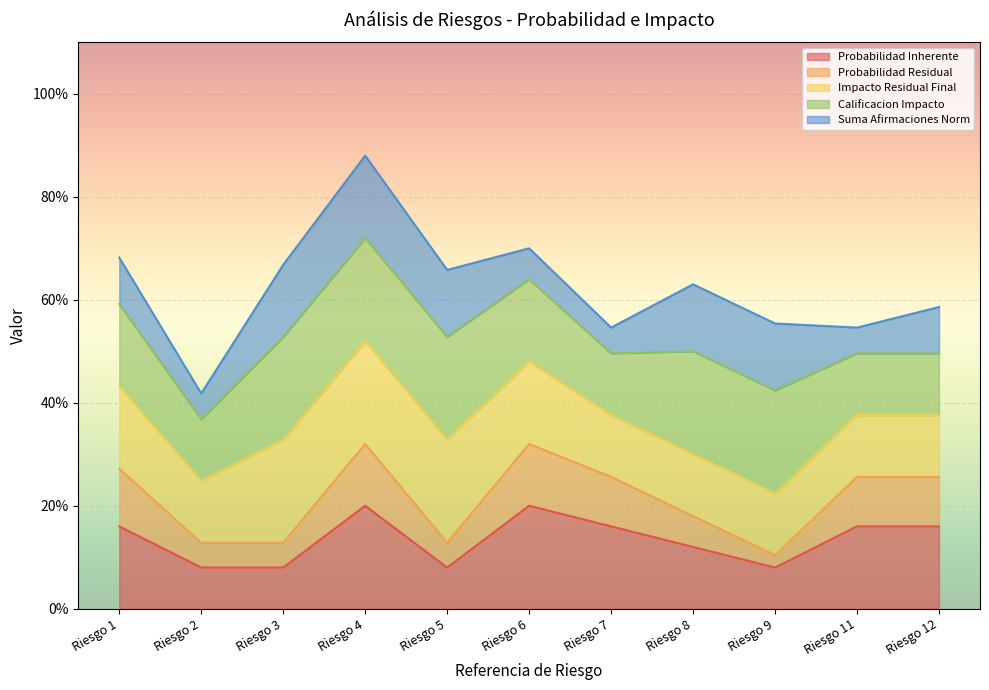

Rank the series by their average value, from highest to lowest.

Calificacion Impacto, Impacto Residual Final, Probabilidad Inherente, Suma Afirmaciones Norm, Probabilidad Residual